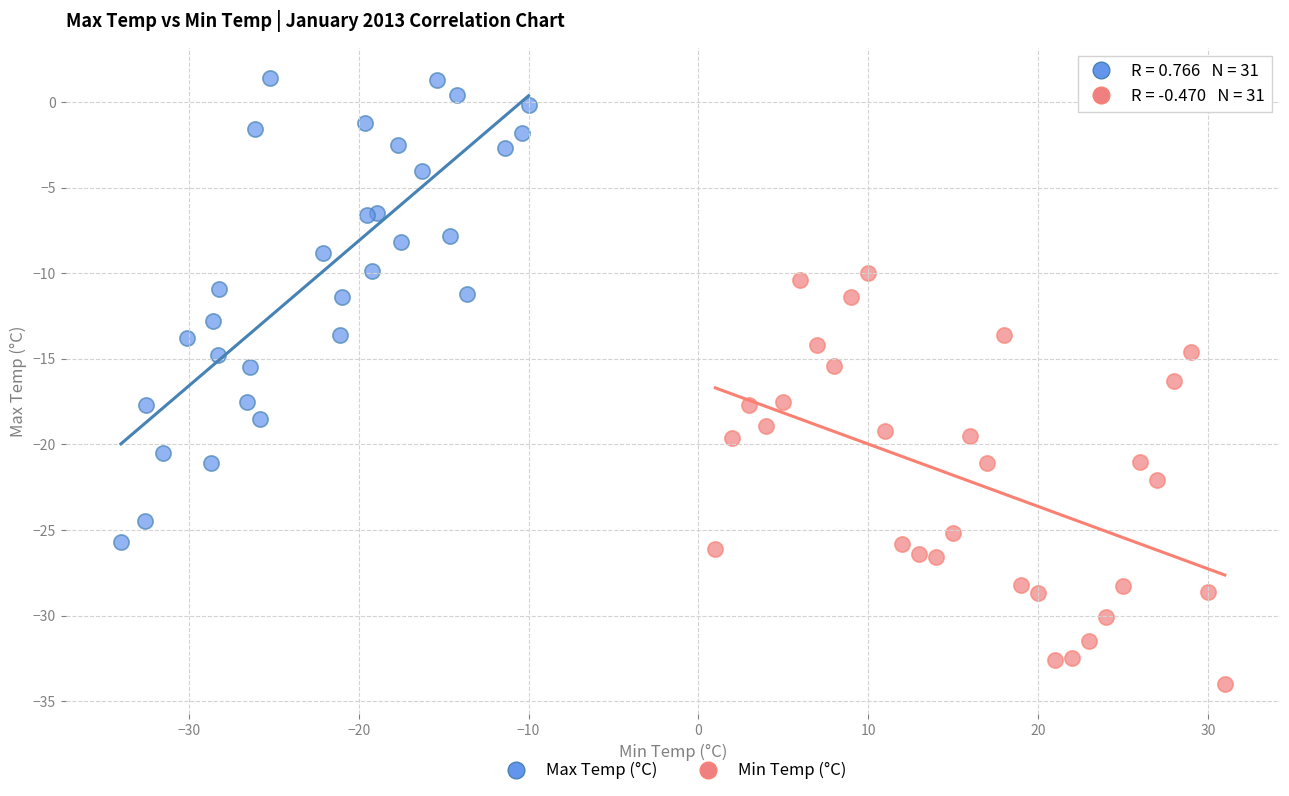

Which series contains the lowest Y value?

Min Temp (°C)